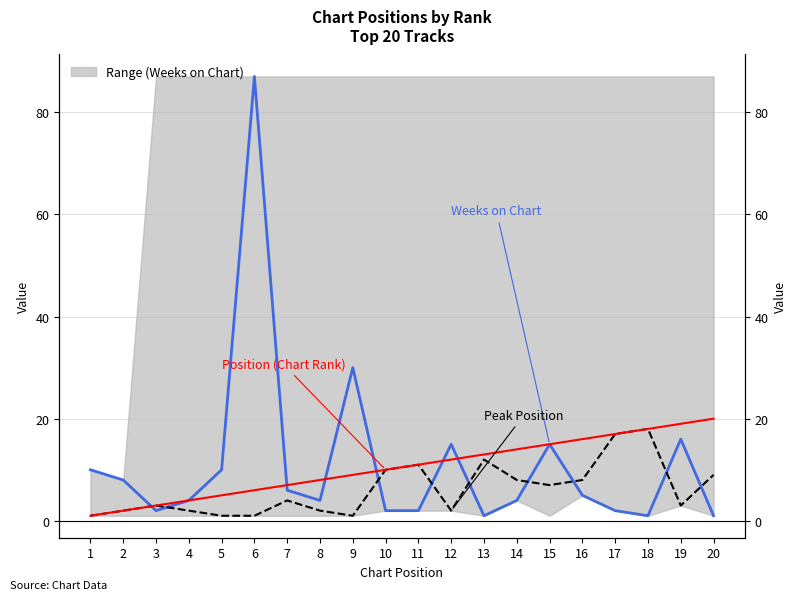

At which category does Peak Position reach its first local valley?

9